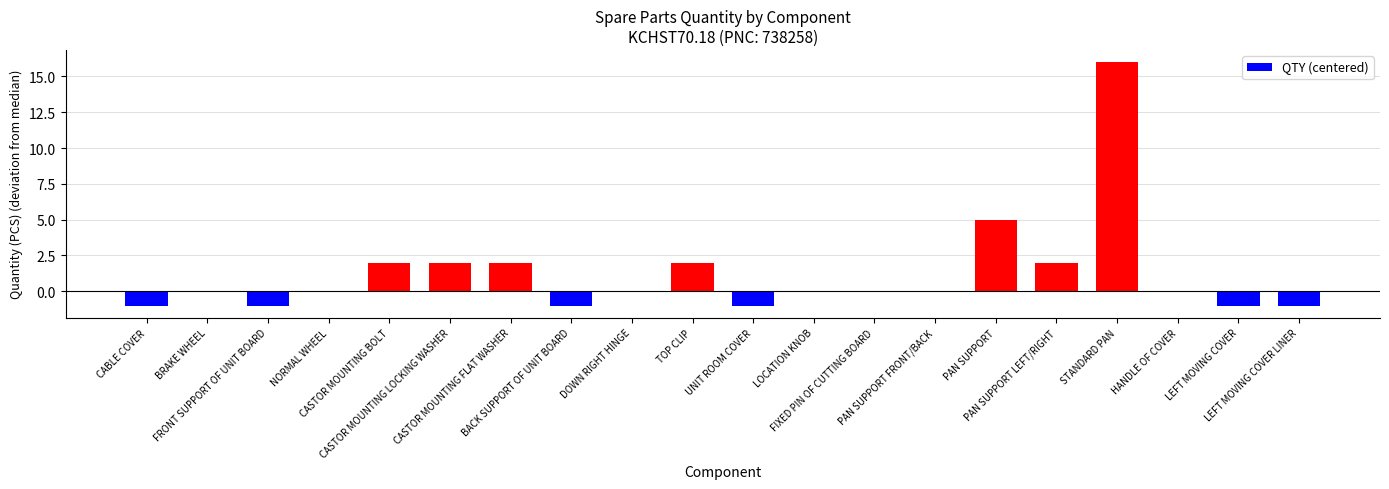

What is the sum of all values?

25